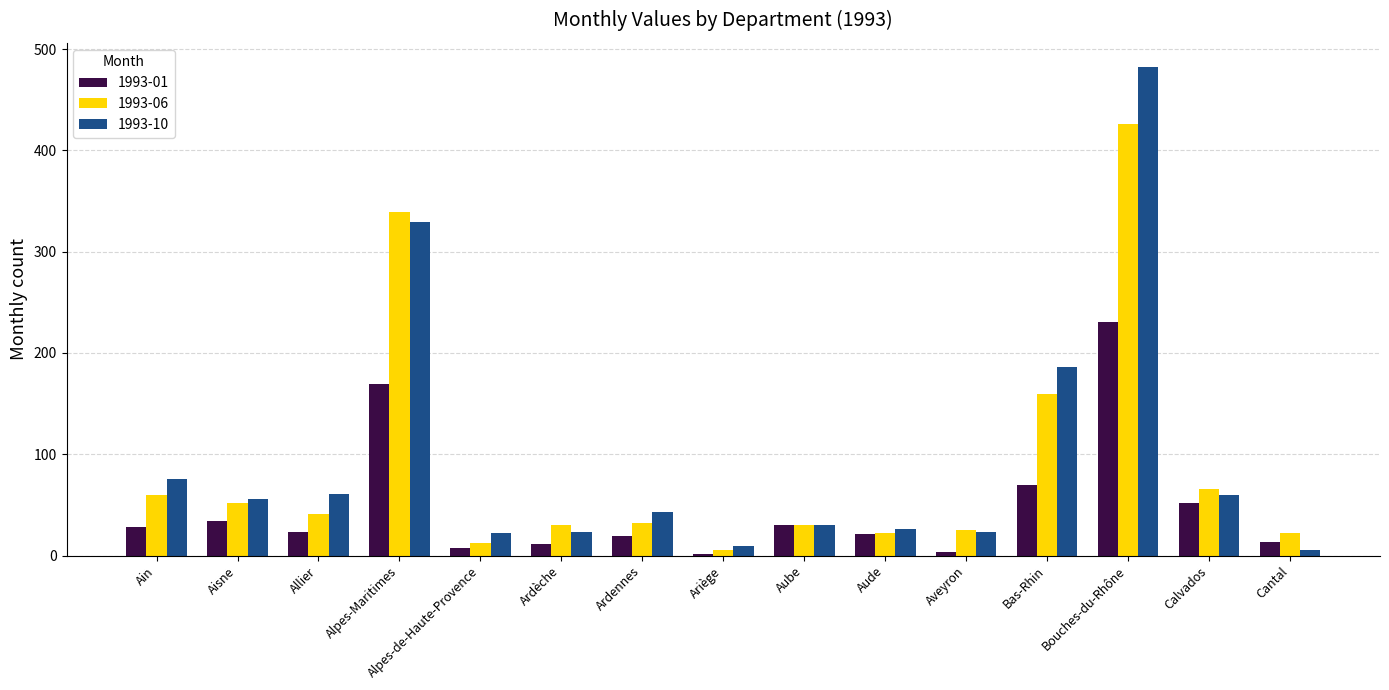

What is the value of the 1993-10 bar at the 8th from the left?

10